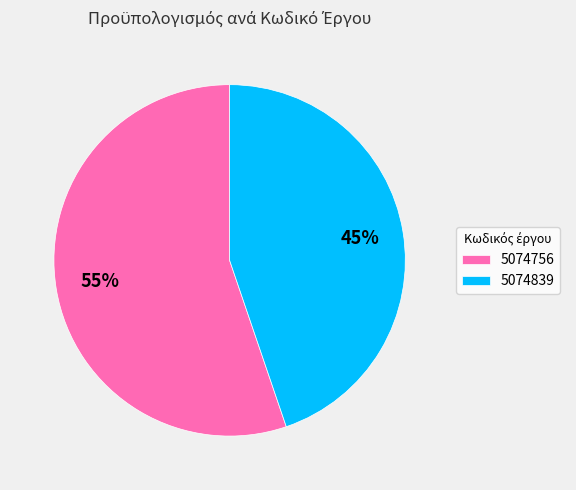

What is the largest slice in the pie chart?

5074756